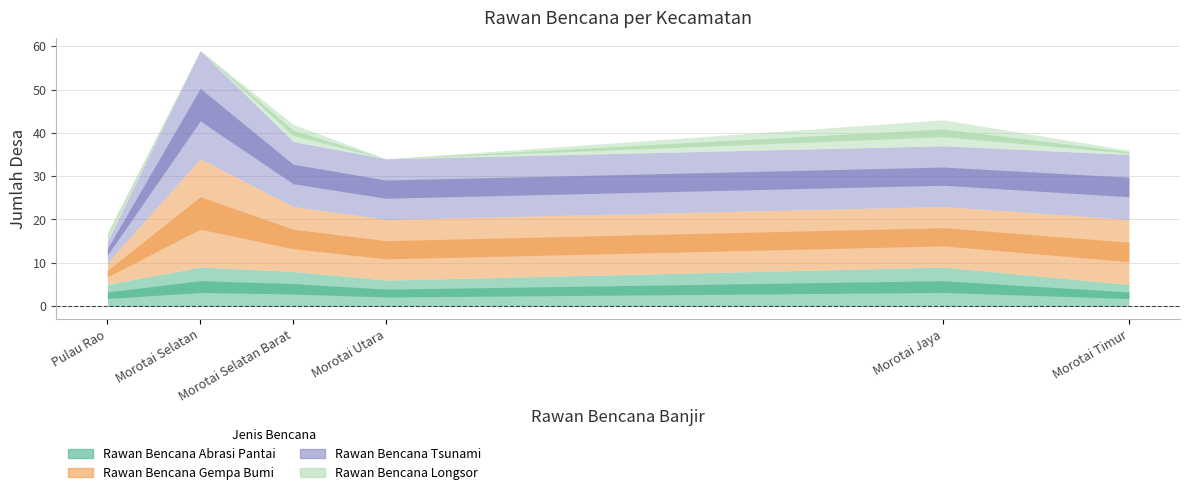

Where is Rawan Bencana Gempa Bumi nearest to the value 15?

Morotai Timur